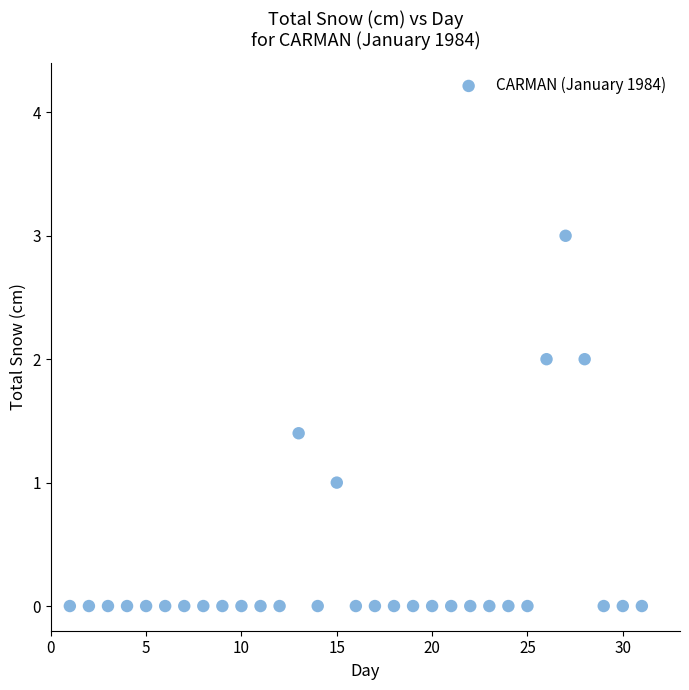

What is the range of X values (max minus min)?

30.0